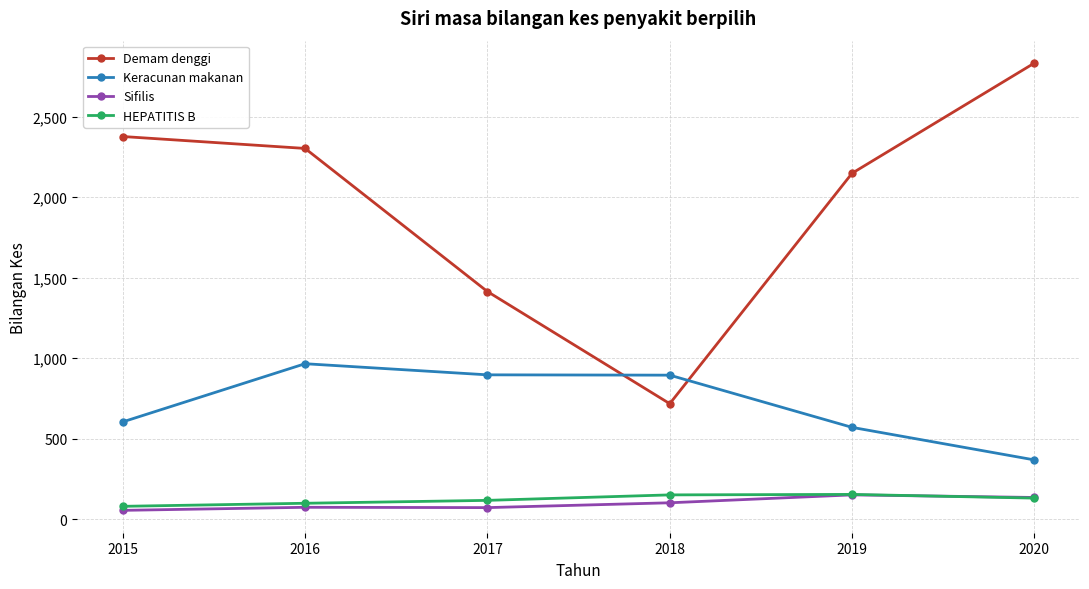

What is the value of the Sifilis point at the 1st from the left?

56